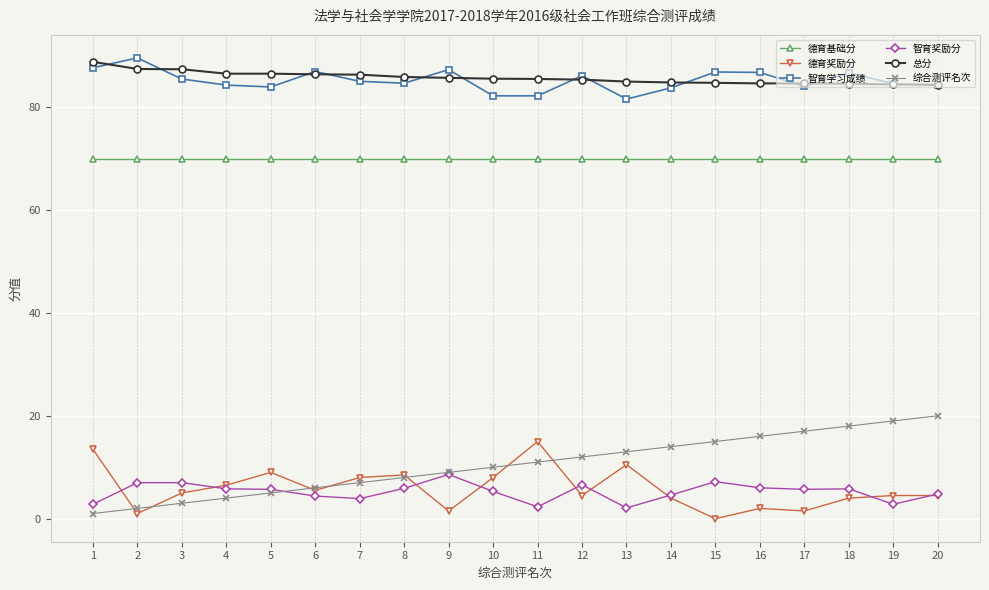

Is the value of 德育奖励分 at 2 greater than the value of 智育奖励分 at 2?

No